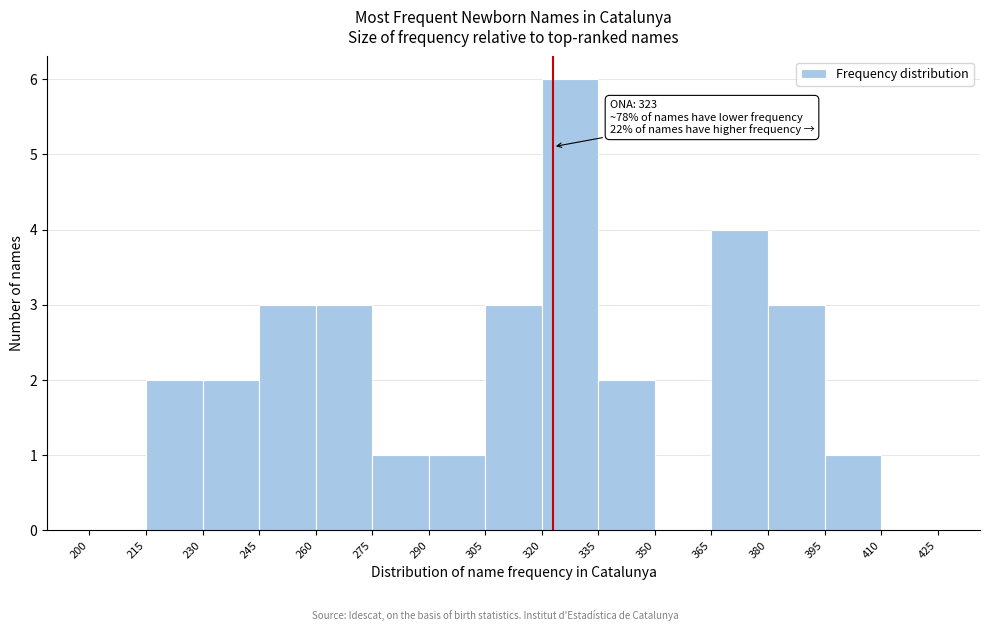

Over which range of the x-axis is the bar tallest?

320 to 335